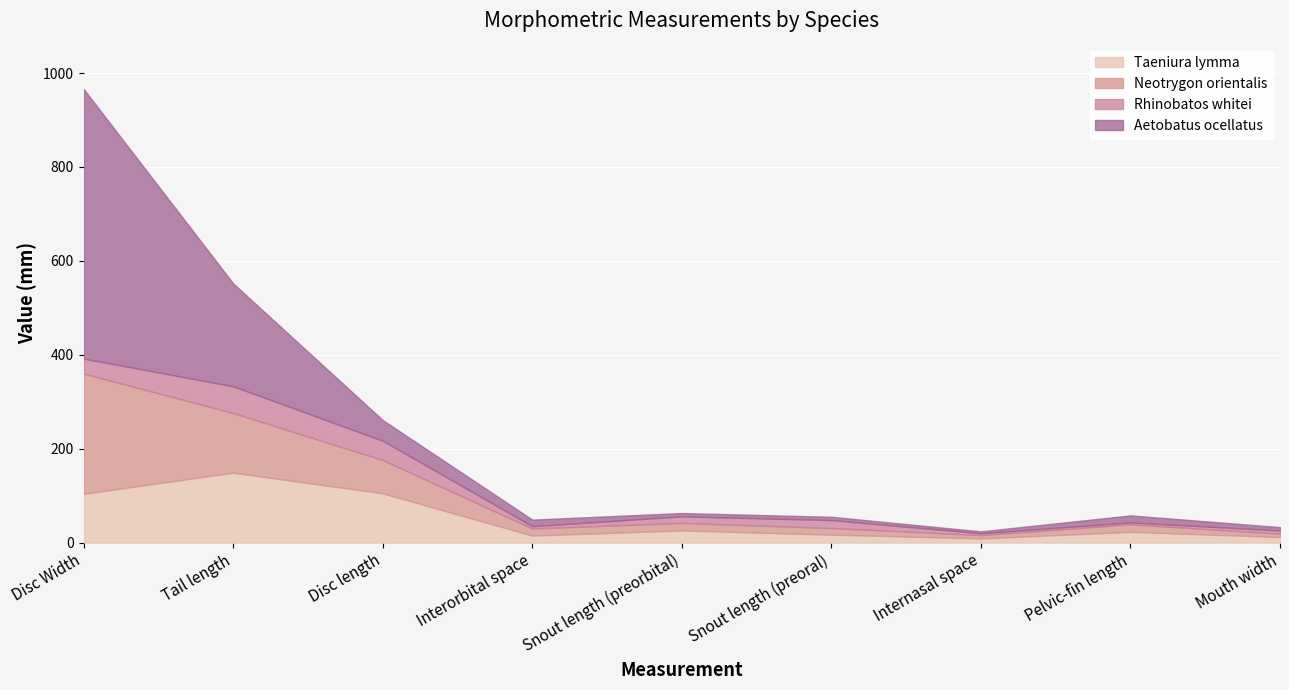

At which label does Aetobatus ocellatus first exceed 14?

Disc Width